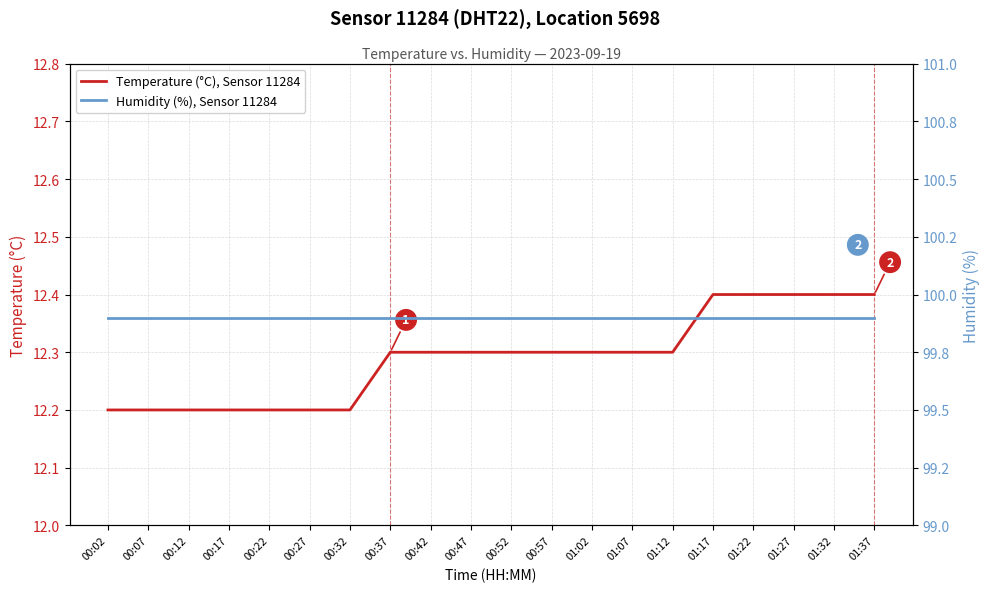

Which has a higher value, 01:32 or 00:27?

01:32